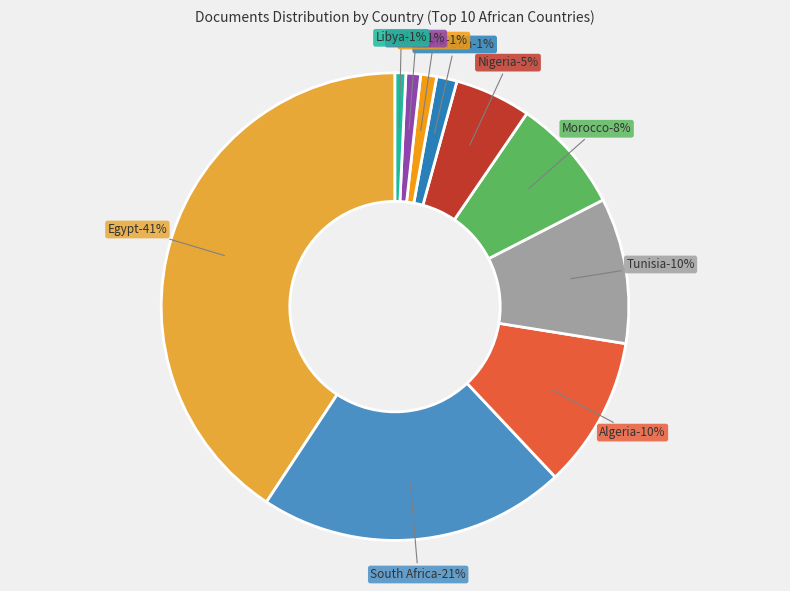

What percentage is the Nigeria slice, to the nearest percent?

5%